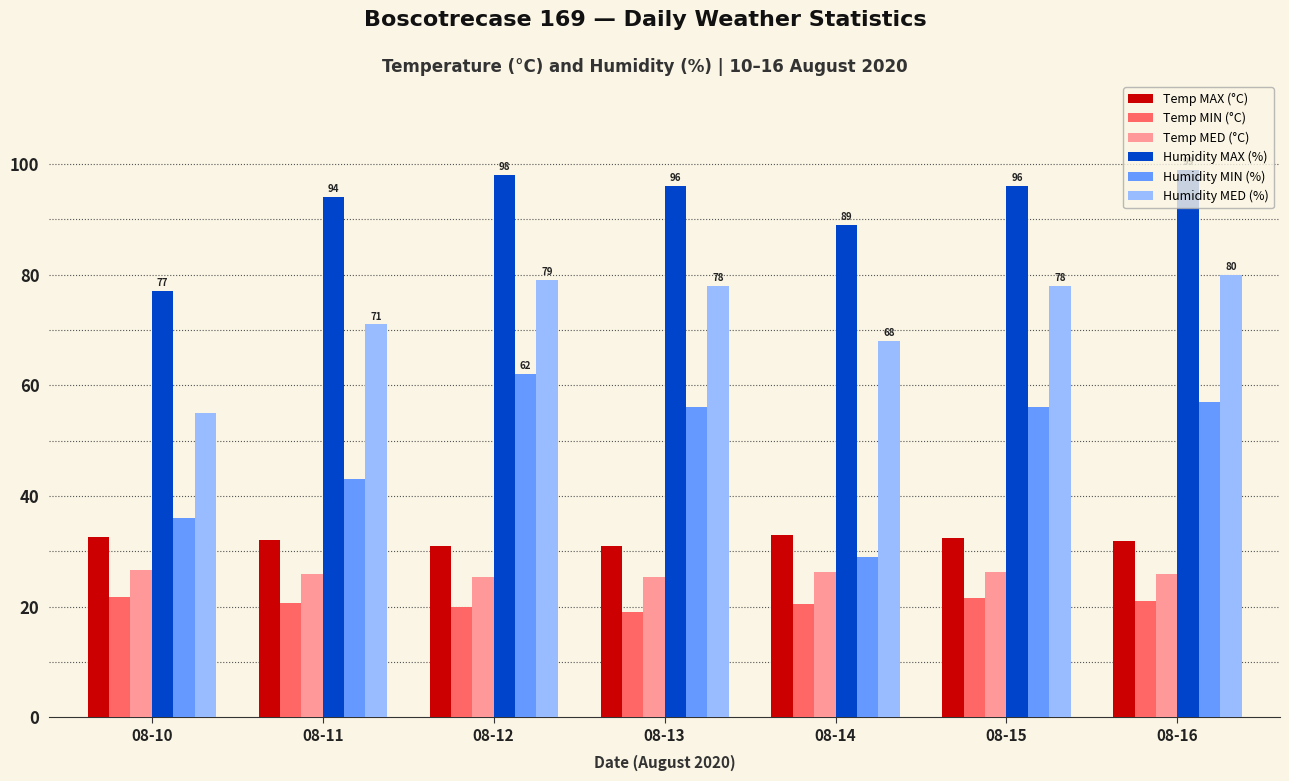

Which series has the largest total across all categories?

Humidity MAX (%)